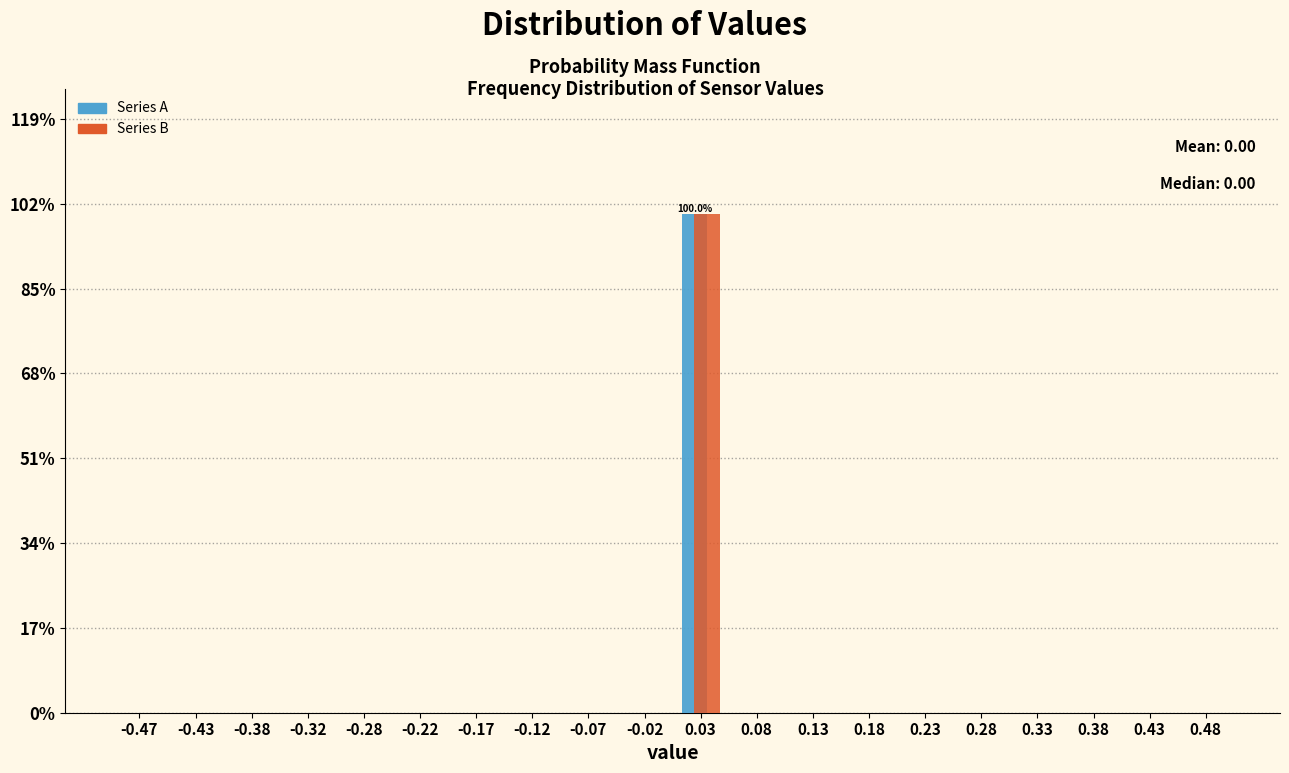

In the Series B series, which range on the x-axis has the tallest bar?

0.00 to 0.05